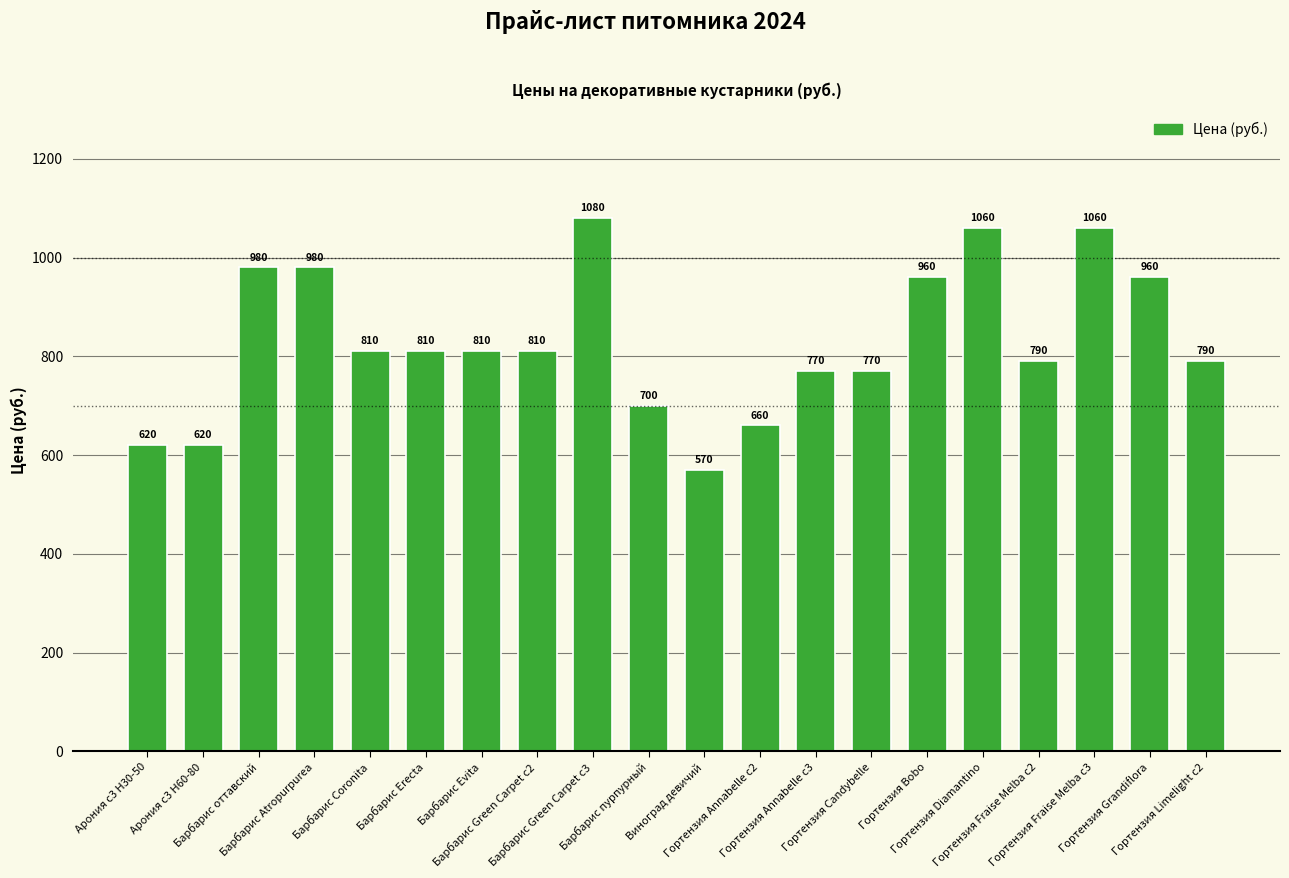

Is it true that the value at Гортензия Bobo is 960?

True